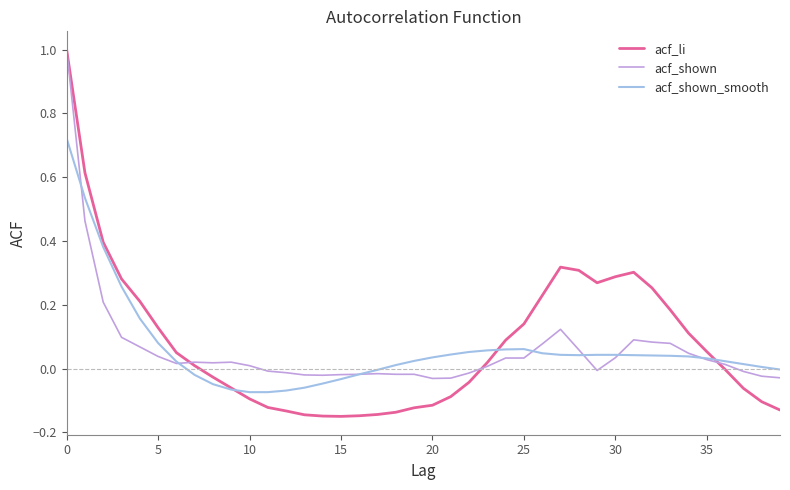

Count the number of categories in the chart.

40